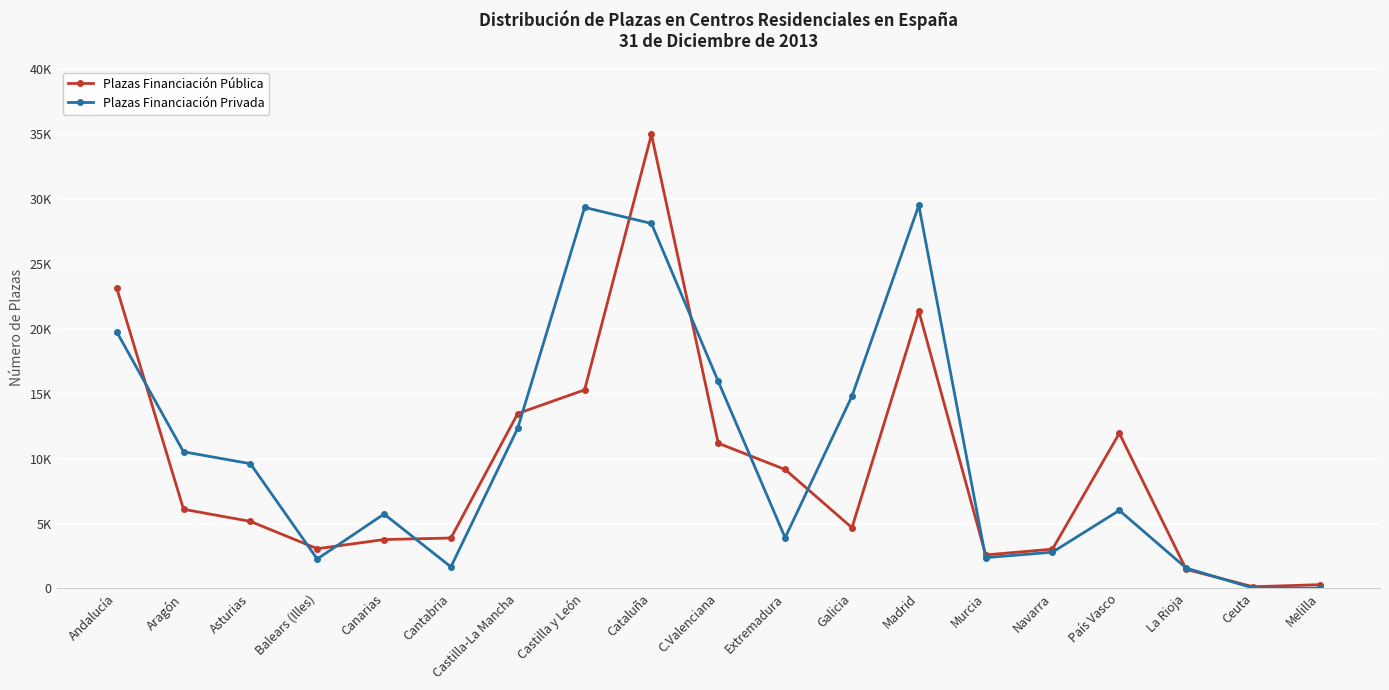

Which label corresponds to the smallest value in the chart?

Melilla